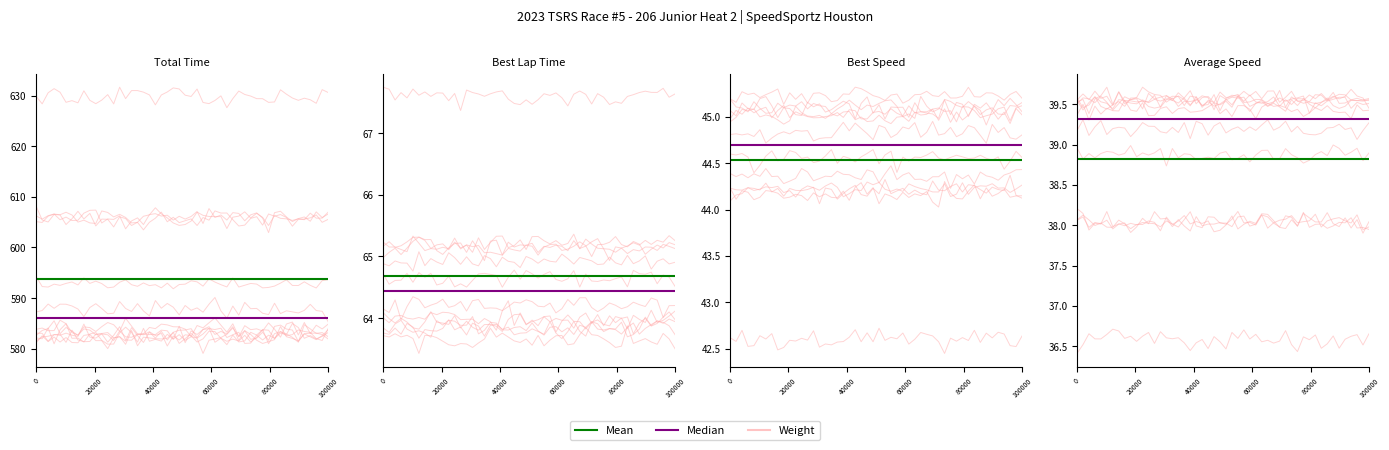

True or false: Total Time has more than 2 interior local peaks.

False